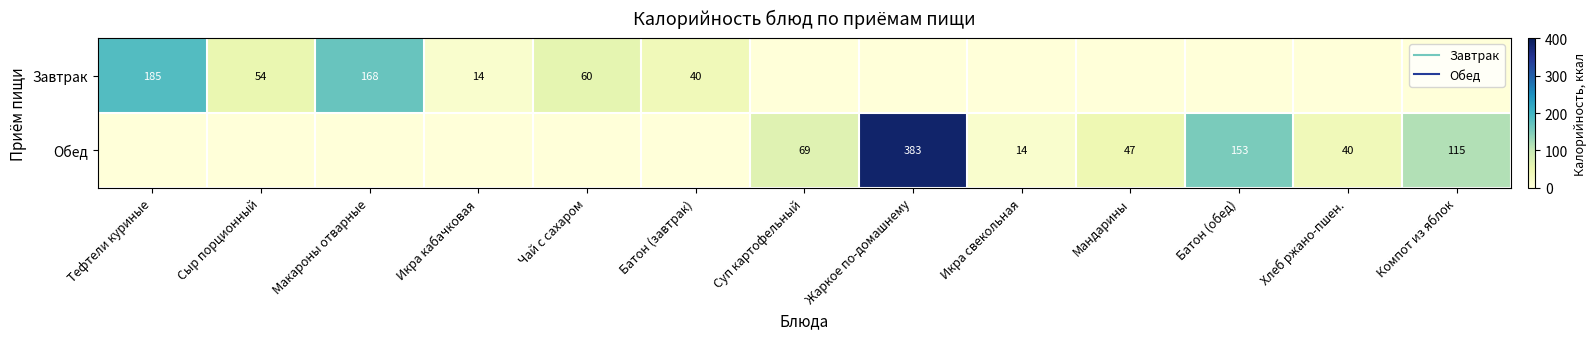

Is the value of Завтрак at Сыр порционный greater than the value of Обед at Чай с сахаром?

Yes